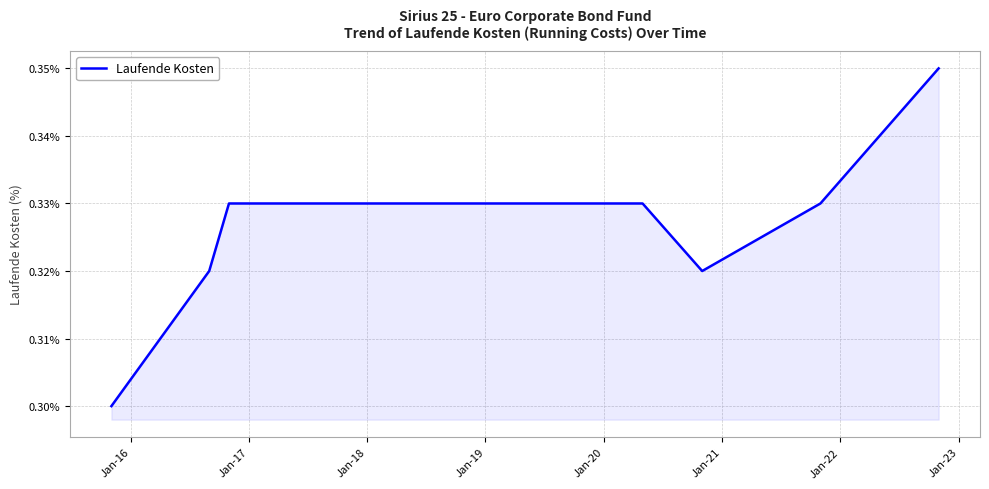

Reading right to left, what are all the values shown in this chart?

0.3	0.3	0.3	0.3	0.3	0.3	0.3	0.3	0.3	0.3	0.3	0.3